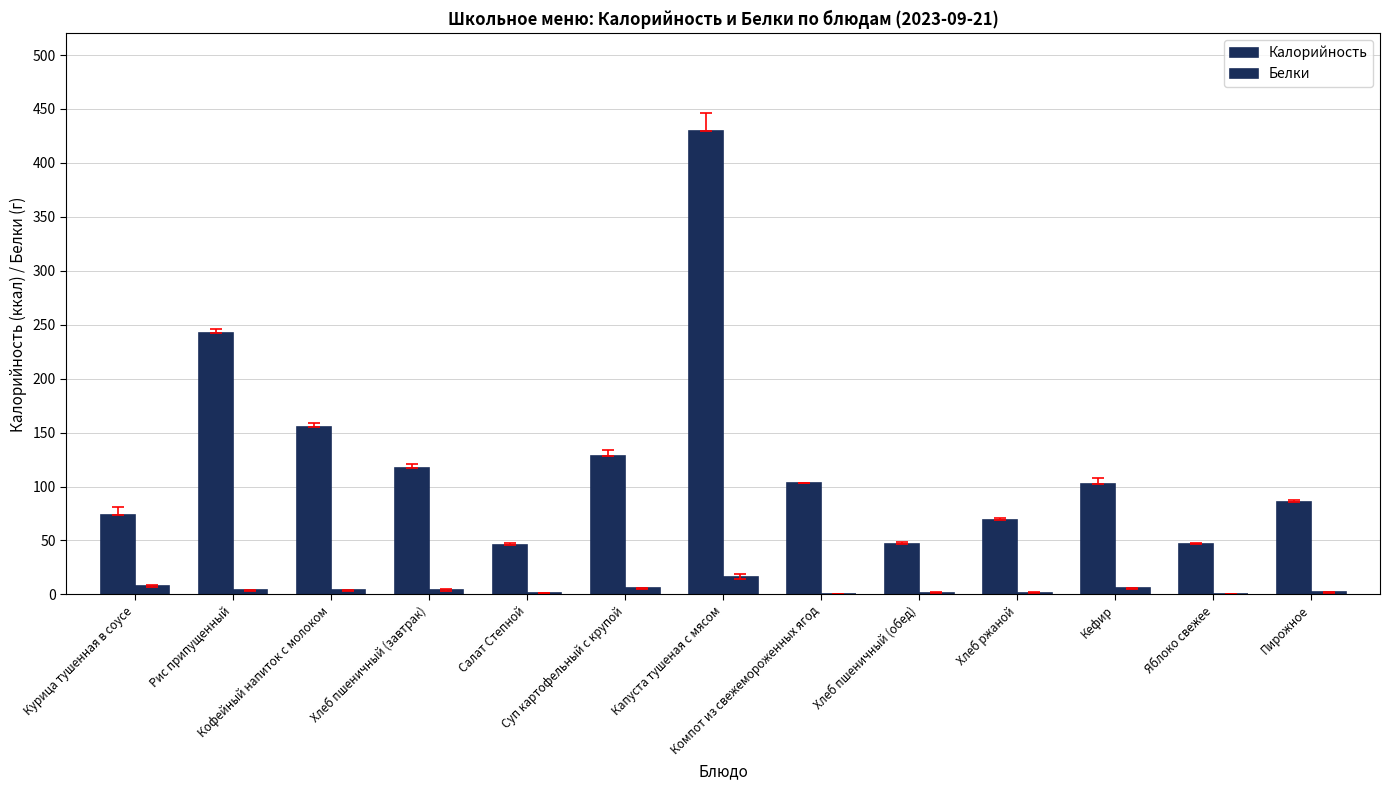

Count the number of categories in the chart.

13